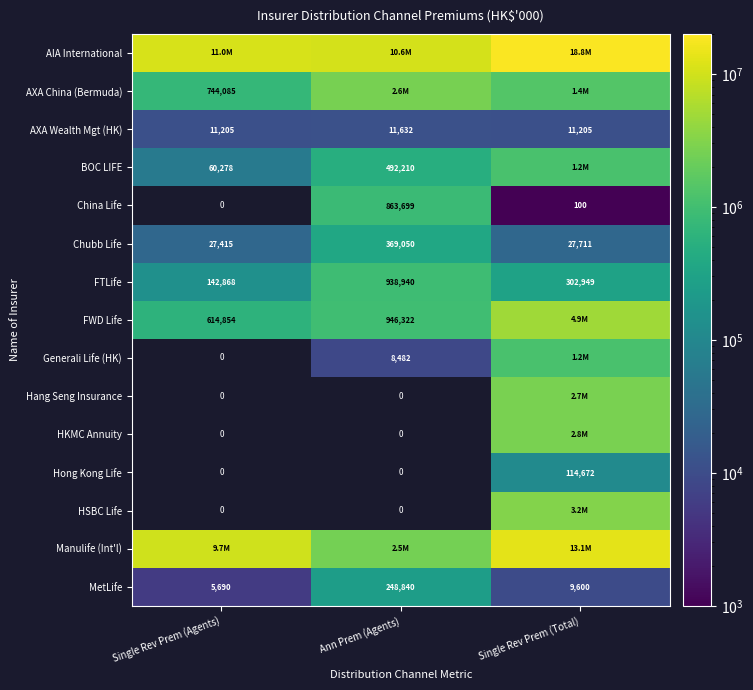

Which label corresponds to the smallest value in the chart?

Single Rev Prem (Total)